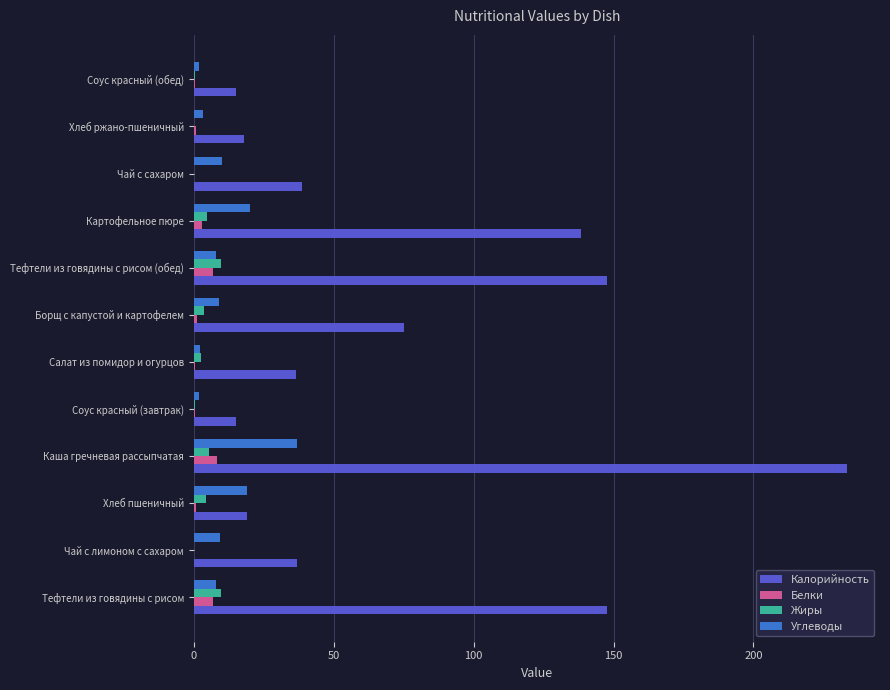

What is the sum of all Калорийность values?

922.4